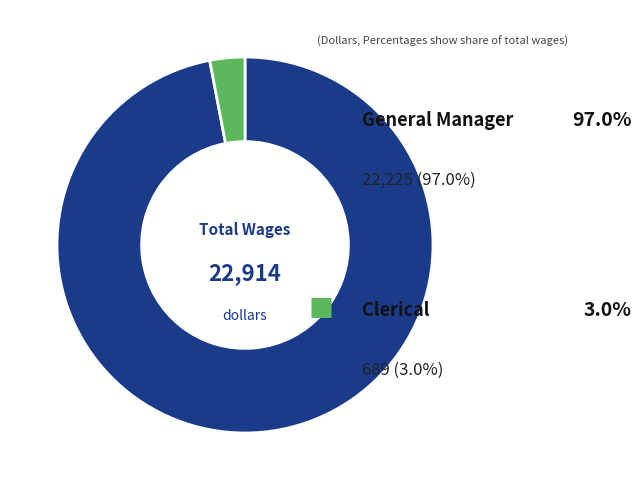

Is there a majority slice in this chart?

Yes